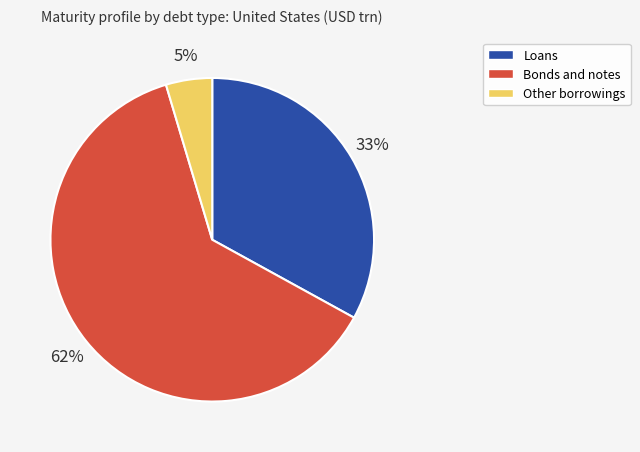

The Bonds and notes slice represents 49% of the pie. True or false?

False